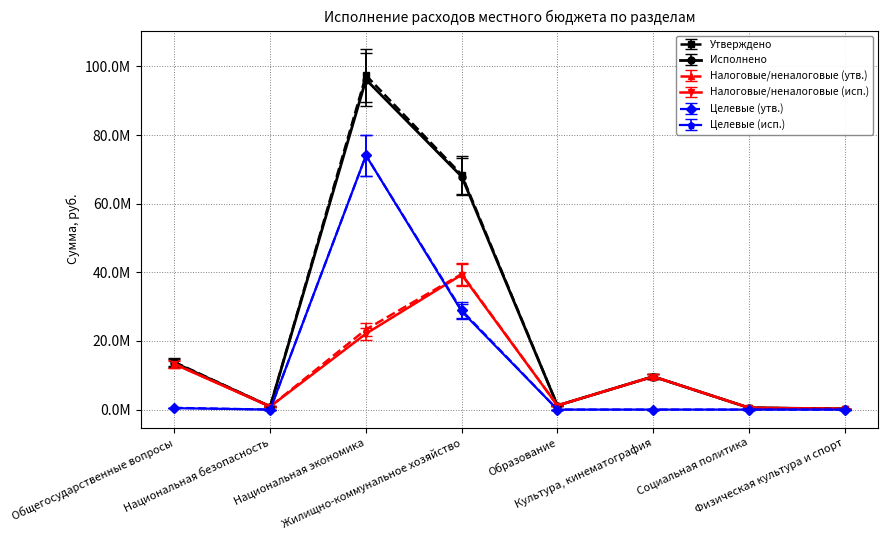

What is the difference between the maximum and minimum values in the Налоговые/неналоговые (утв.) series?

39290679.7